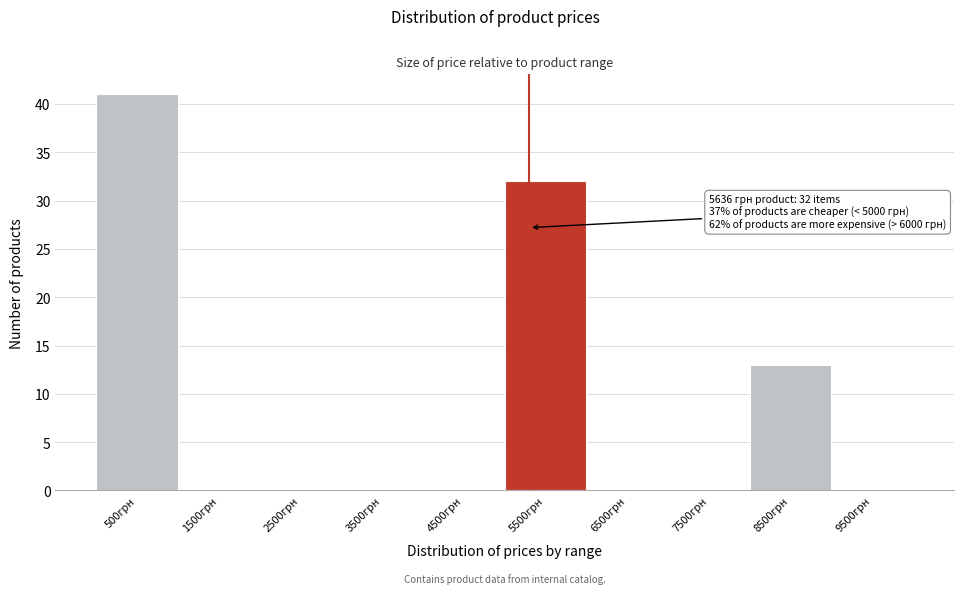

Reading left to right, transcribe all the data shown in this chart.

500грн=41	1500грн=0	2500грн=0	3500грн=0	4500грн=0	5500грн=32	6500грн=0	7500грн=0	8500грн=13	9500грн=0